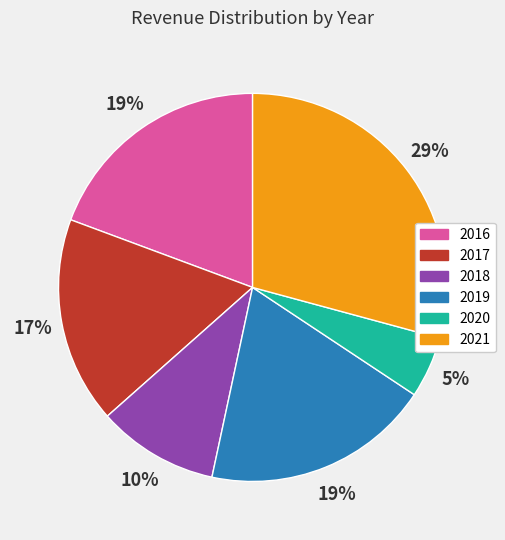

To the nearest percent, what is the average slice percentage?

17%